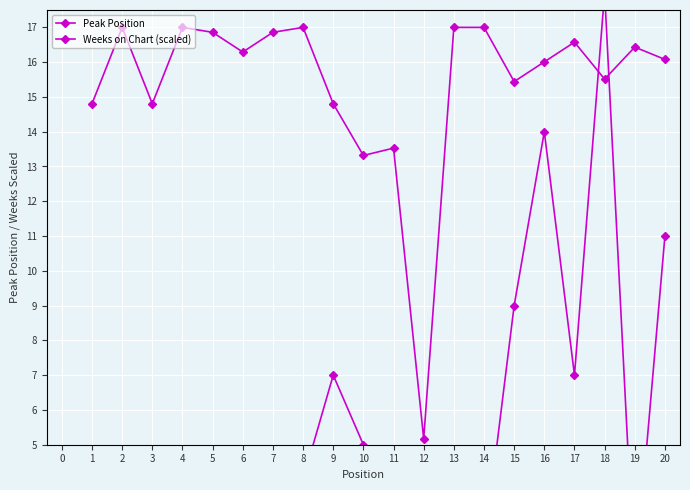

Is the value of Peak Position at 20 greater than the value of Weeks on Chart (scaled) at 3?

No